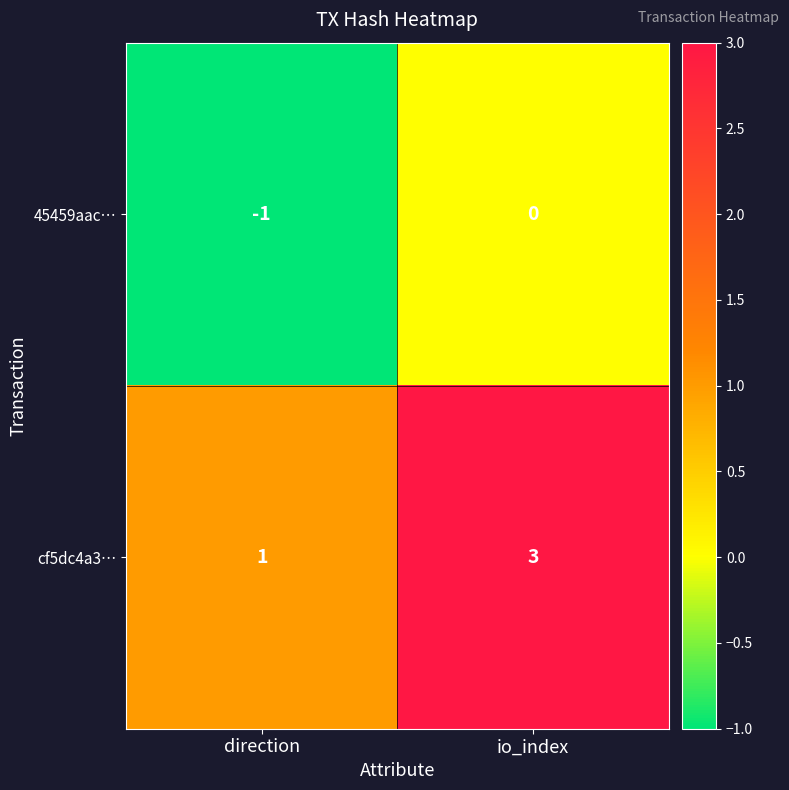

At which category does the chart reach its minimum across all series?

direction